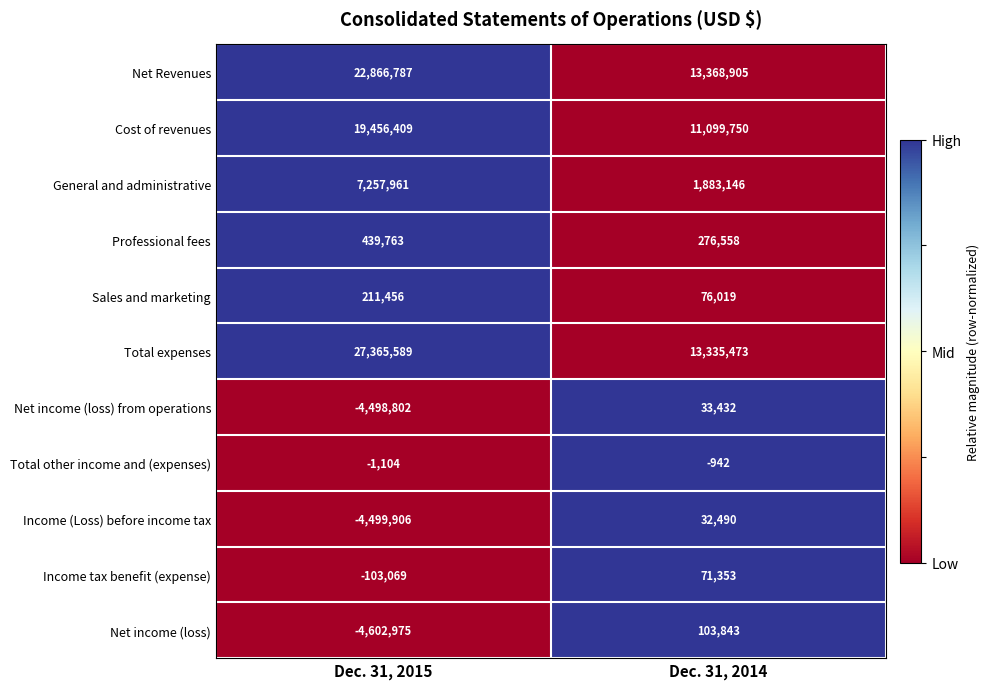

Which label corresponds to the largest value in the chart?

Dec. 31, 2015